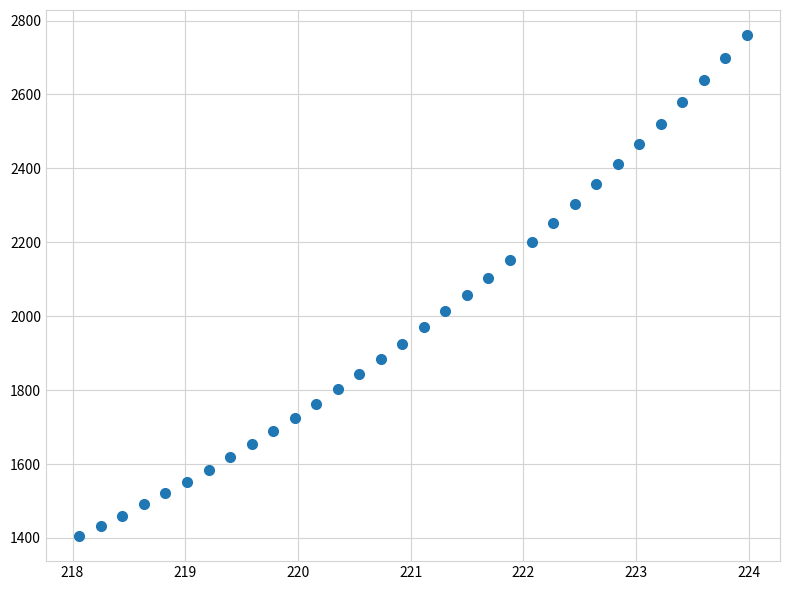

What is the range of X values (max minus min)?

5.9